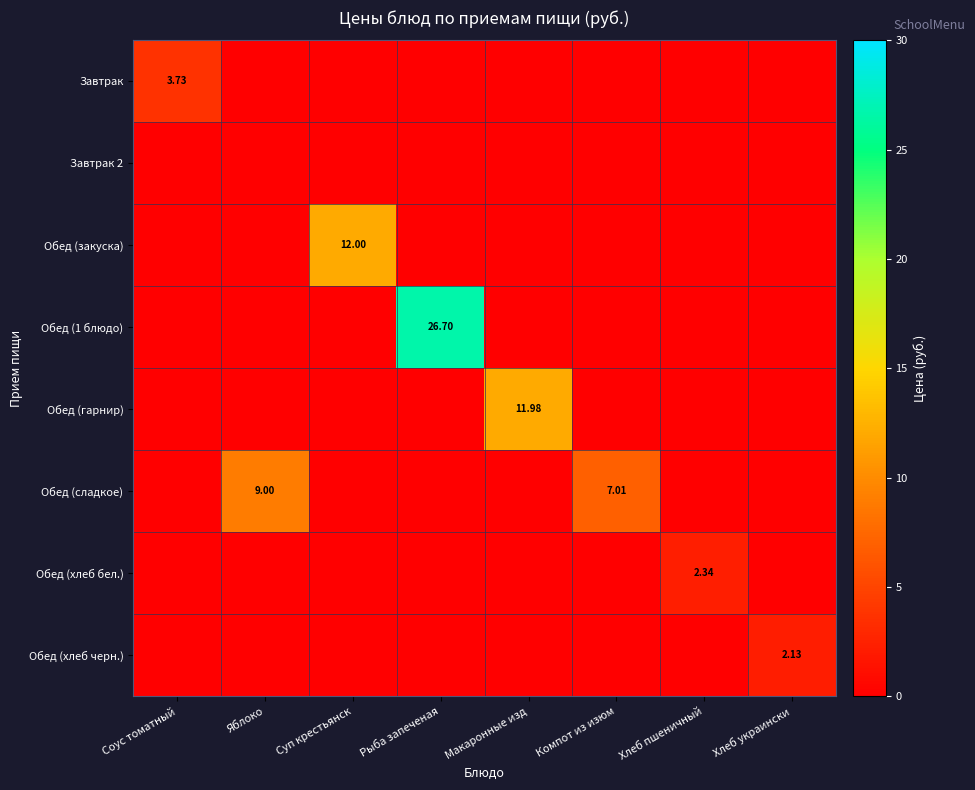

Between Соус томатный and Рыба запеченая, which series saw the biggest shift?

Обед (1 блюдо)